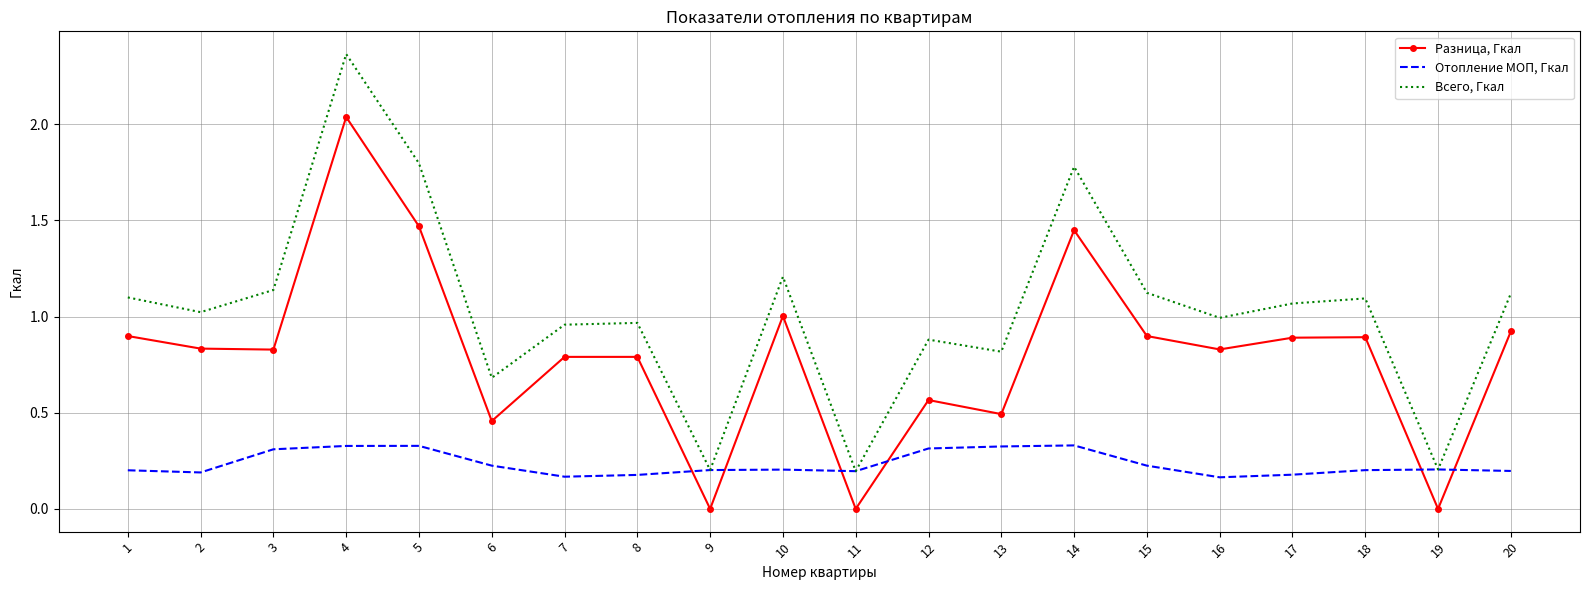

Where does the Всего, Гкал series first go above 1?

1